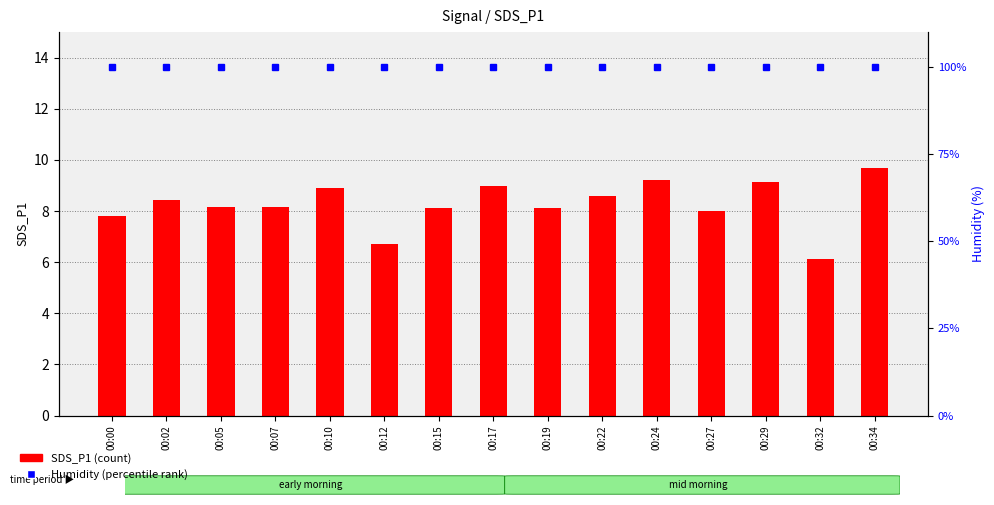

Where is SDS_P1 nearest to the value 7?

00:12